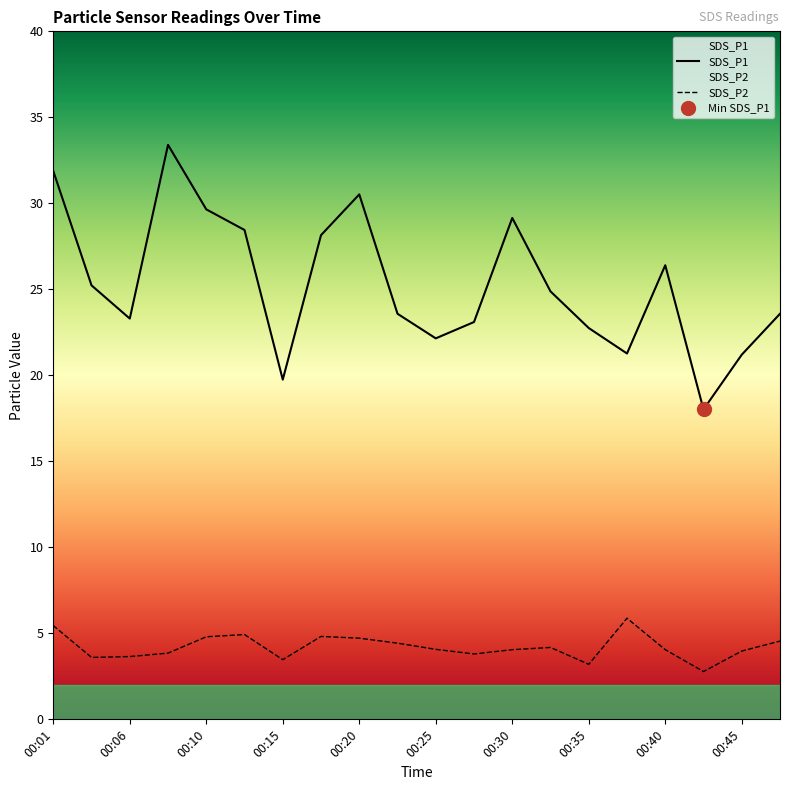

True or false: SDS_P1 and SDS_P2 cross at least once.

False